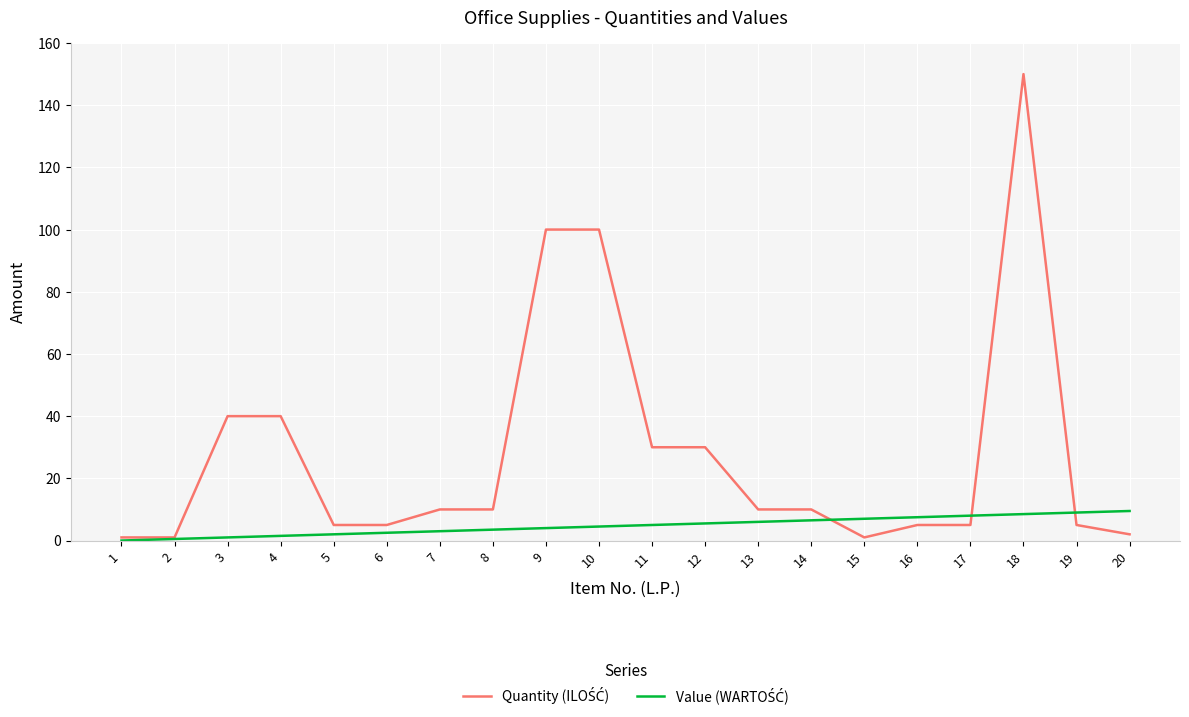

What is the maximum value shown in the chart?

150.0